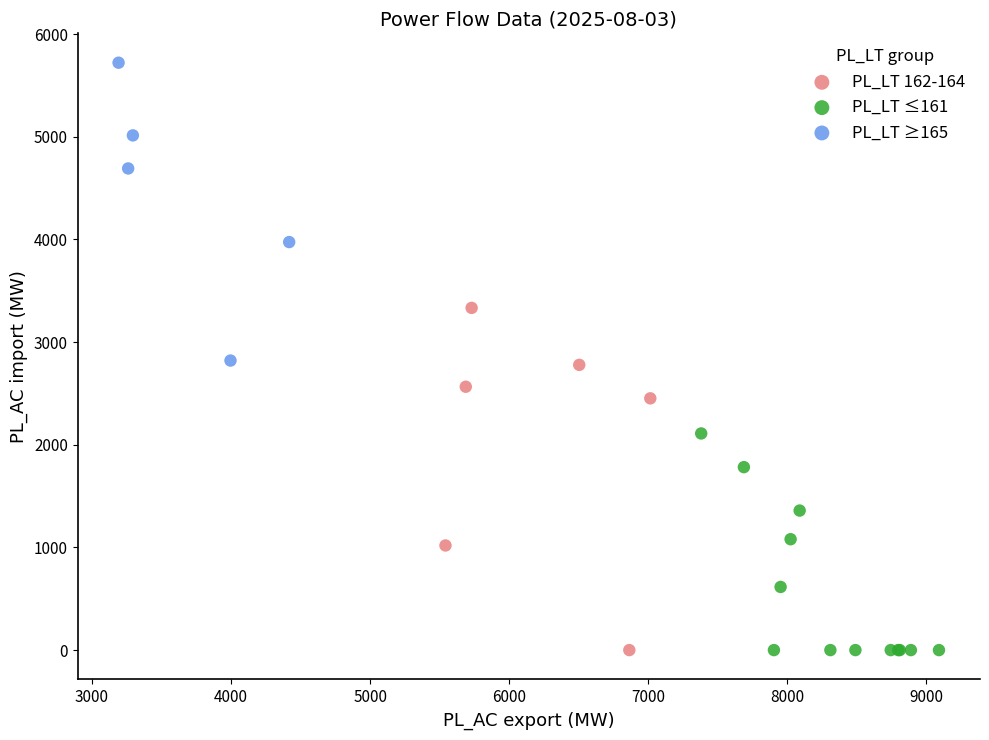

Which series has the largest Y range (max minus min)?

PL_LT 162-164